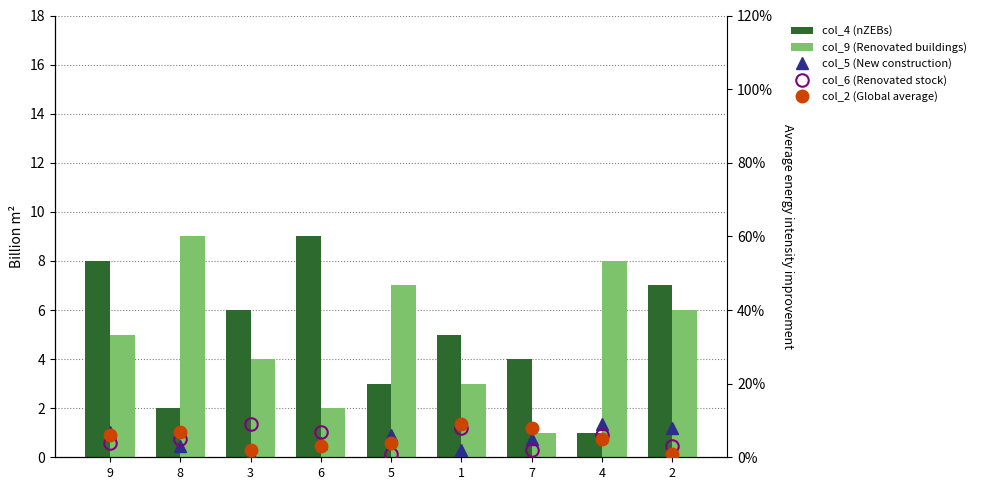

How many groups of bars are there?

9